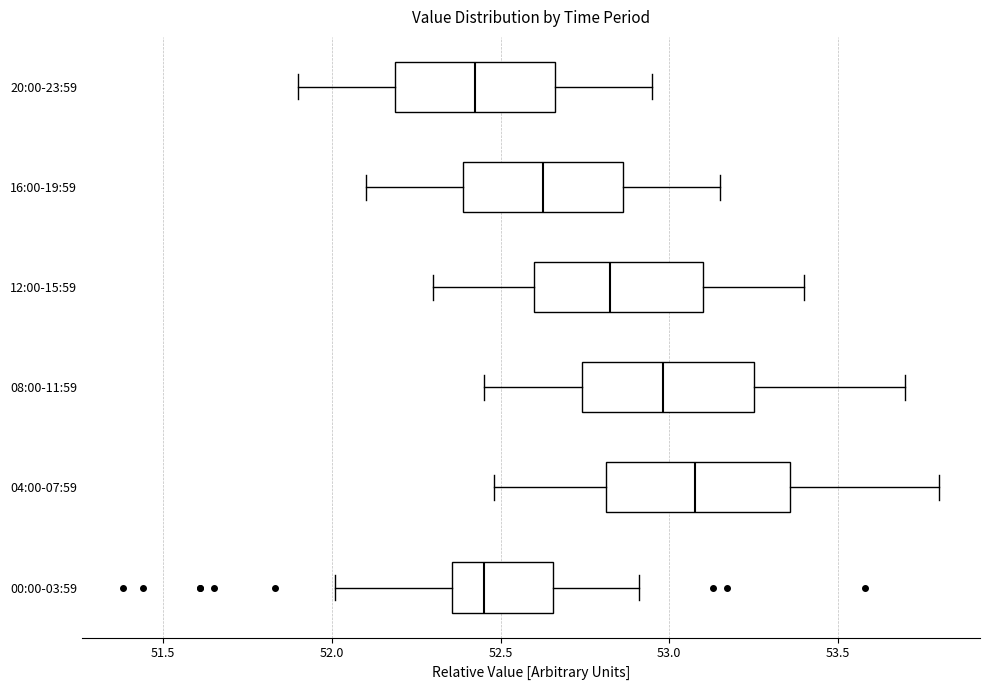

Where does the left whisker of the box for 04:00-07:59 end on the x-axis? The values are not printed on the chart, so give them approximately, as read against the axis.

52.50